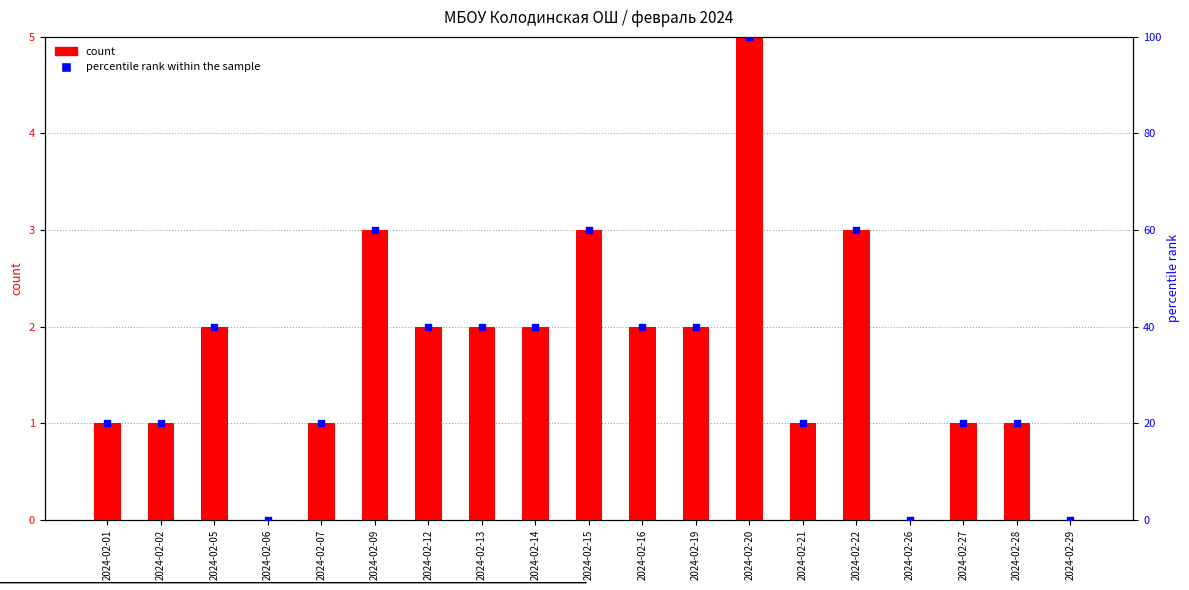

Is the value of percentile rank within the sample at 2024-02-07 greater than the value of count at 2024-02-06?

Yes